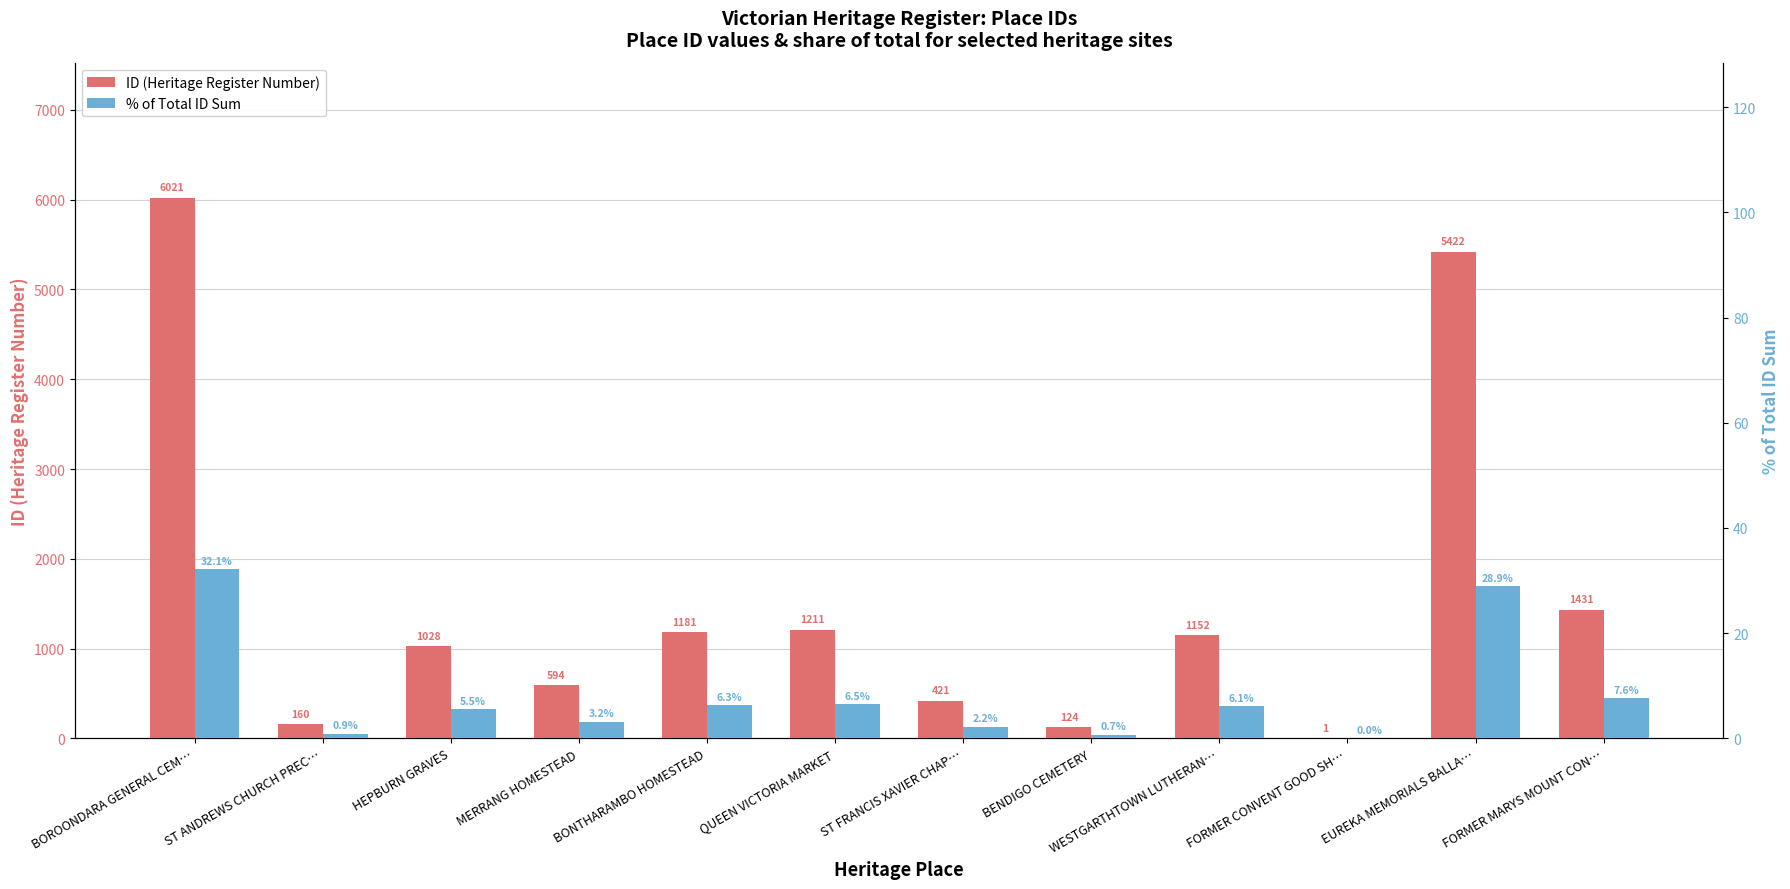

Rank the series at FORMER CONVENT GOOD SH… from lowest to highest value.

% of total ID sum, ID (Heritage Register Number)